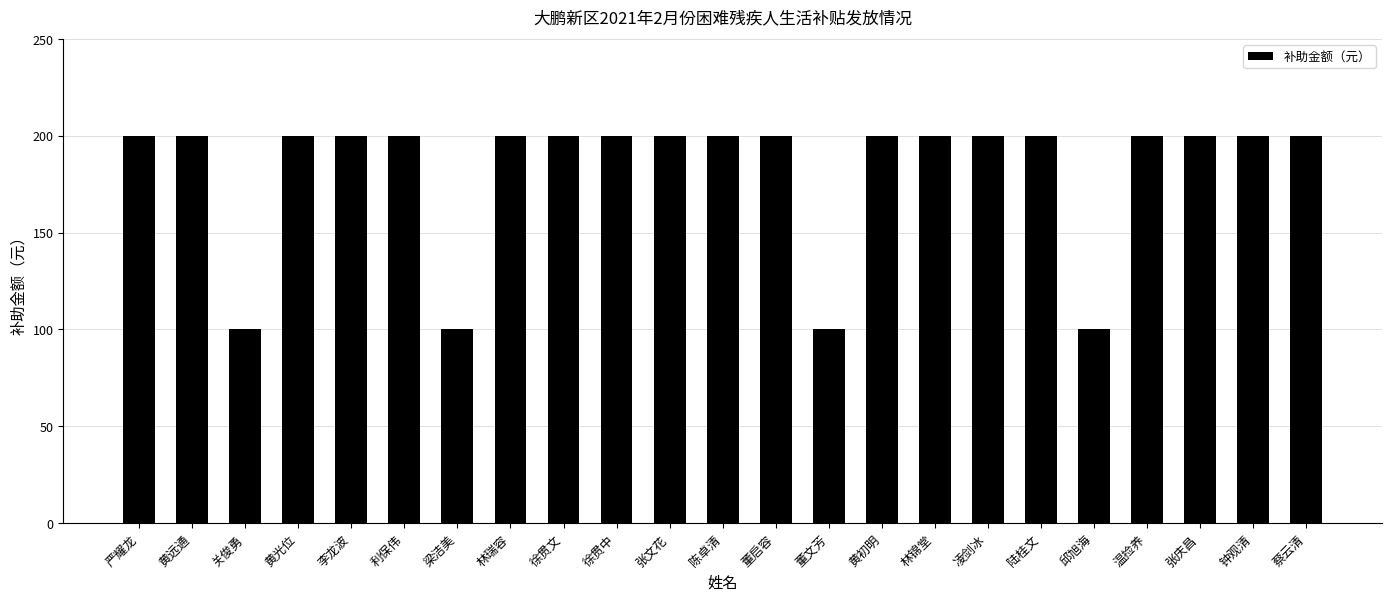

What is the ratio of the value at 邱旭海 to the value at 徐贯中?

0.5